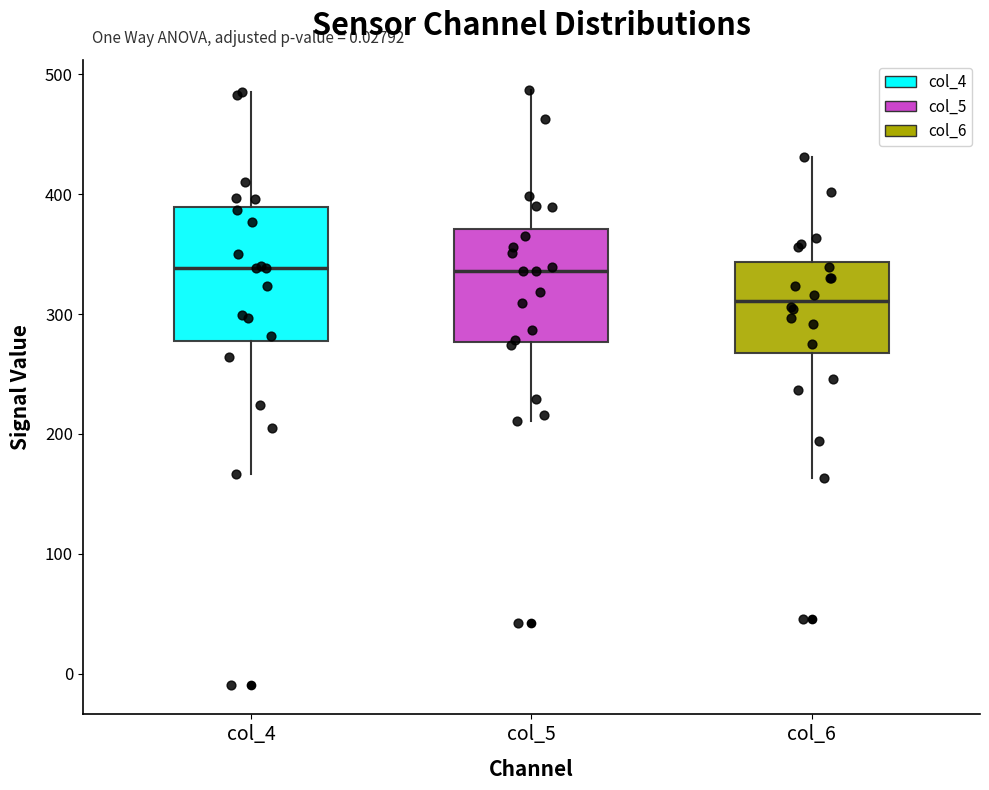

Where does the lower whisker of the box for col_5 end on the y-axis? The values are not printed on the chart, so give them approximately, as read against the axis.

210